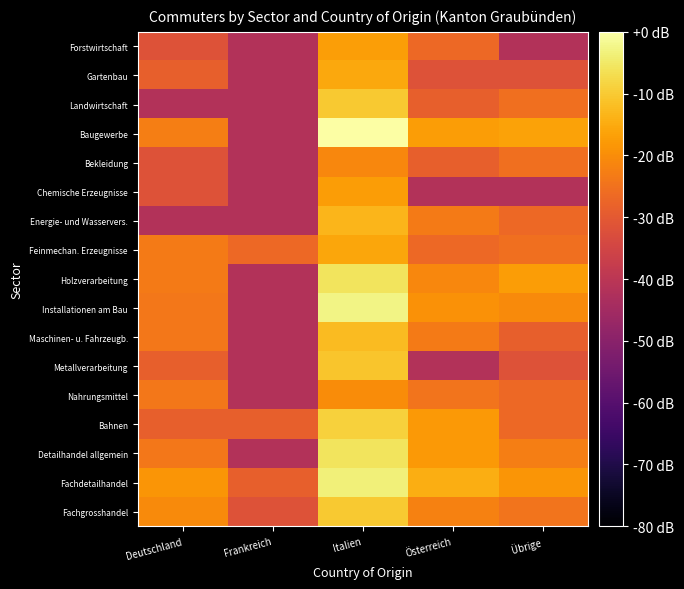

Reading left to right, list all the values displayed in this chart.

Forstwirtschaft: Deutschland=-31.6	Frankreich=-41.6	Italien=-17.1	Österreich=-26.8	Übrige=-41.6
Gartenbau: Deutschland=-28.6	Frankreich=-41.6	Italien=-15.6	Österreich=-31.6	Übrige=-31.6
Landwirtschaft: Deutschland=-41.6	Frankreich=-41.6	Italien=-10.1	Österreich=-28.6	Übrige=-25.6
Baugewerbe: Deutschland=-22.6	Frankreich=-41.6	Italien=0.0	Österreich=-17.4	Übrige=-16.4
Bekleidung: Deutschland=-31.6	Frankreich=-41.6	Italien=-21.2	Österreich=-28.6	Übrige=-25.6
Chemische Erzeugnisse: Deutschland=-31.6	Frankreich=-41.6	Italien=-17.4	Österreich=-41.6	Übrige=-41.6
Energie- und Wasservers.: Deutschland=-41.6	Frankreich=-41.6	Italien=-13.2	Österreich=-23.1	Übrige=-26.8
Feinmechan. Erzeugnisse: Deutschland=-23.1	Frankreich=-26.8	Italien=-15.9	Österreich=-26.8	Übrige=-25.6
Holzverarbeitung: Deutschland=-23.1	Frankreich=-41.6	Italien=-5.7	Österreich=-21.2	Übrige=-17.3
Installationen am Bau: Deutschland=-23.8	Frankreich=-41.6	Italien=-2.8	Österreich=-19.3	Übrige=-20.5
Maschinen- u. Fahrzeugb.: Deutschland=-23.8	Frankreich=-41.6	Italien=-12.5	Österreich=-23.1	Übrige=-28.6
Metallverarbeitung: Deutschland=-28.6	Frankreich=-41.6	Italien=-10.7	Österreich=-41.6	Übrige=-31.6
Nahrungsmittel: Deutschland=-23.8	Frankreich=-41.6	Italien=-20.1	Österreich=-24.6	Übrige=-26.8
Bahnen: Deutschland=-28.6	Frankreich=-28.6	Italien=-8.9	Österreich=-18.0	Übrige=-26.8
Detailhandel allgemein: Deutschland=-23.8	Frankreich=-41.6	Italien=-5.7	Österreich=-18.0	Übrige=-22.6
Fachdetailhandel: Deutschland=-18.6	Frankreich=-28.6	Italien=-3.6	Österreich=-14.4	Übrige=-18.6
Fachgrosshandel: Deutschland=-20.5	Frankreich=-31.6	Italien=-10.2	Österreich=-22.1	Übrige=-24.6